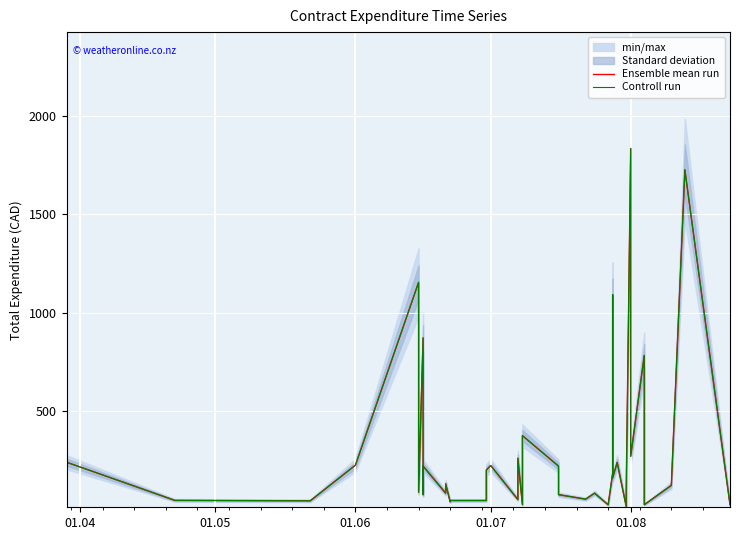

What position from the left is 01.07?

4